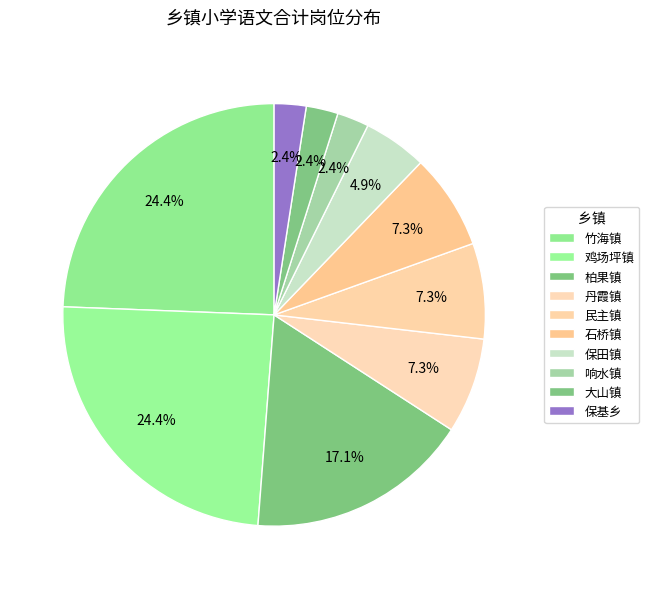

Count the number of slices in the pie.

10